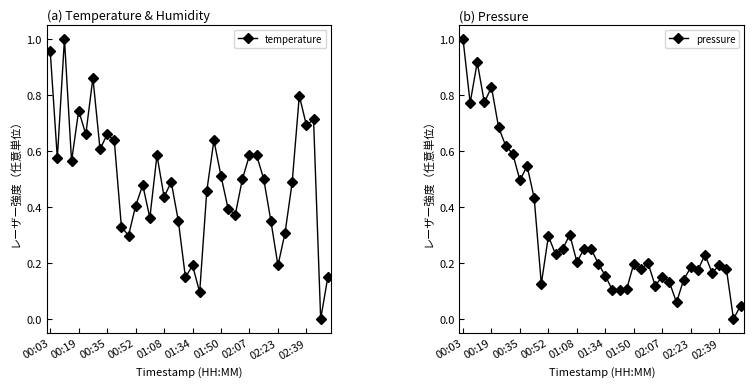

Rank the series by their average value, from lowest to highest.

pressure, temperature